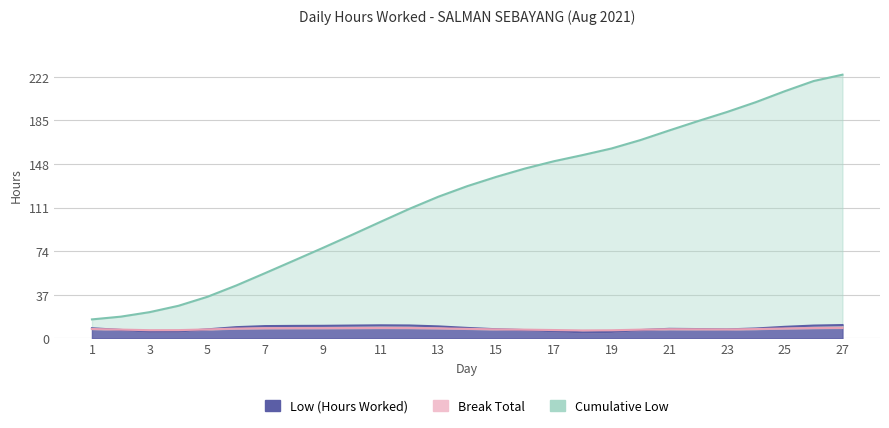

What is the difference between the highest and lowest values at 7?

56.1